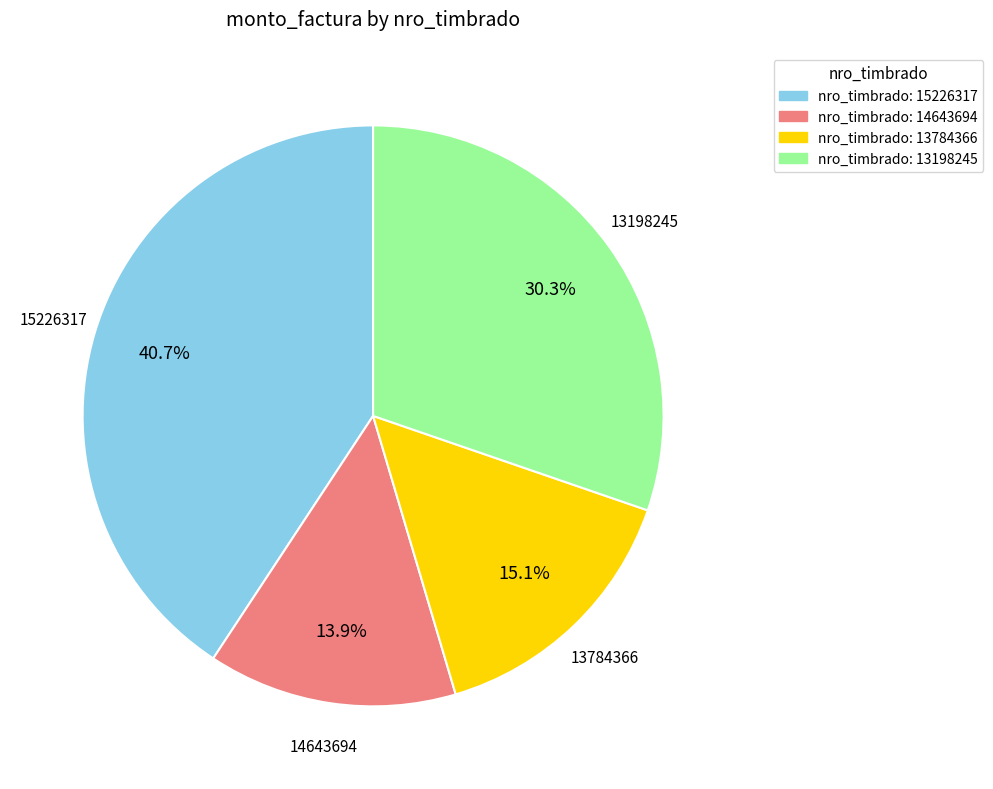

What portion of the pie excludes 15226317?

59.3%